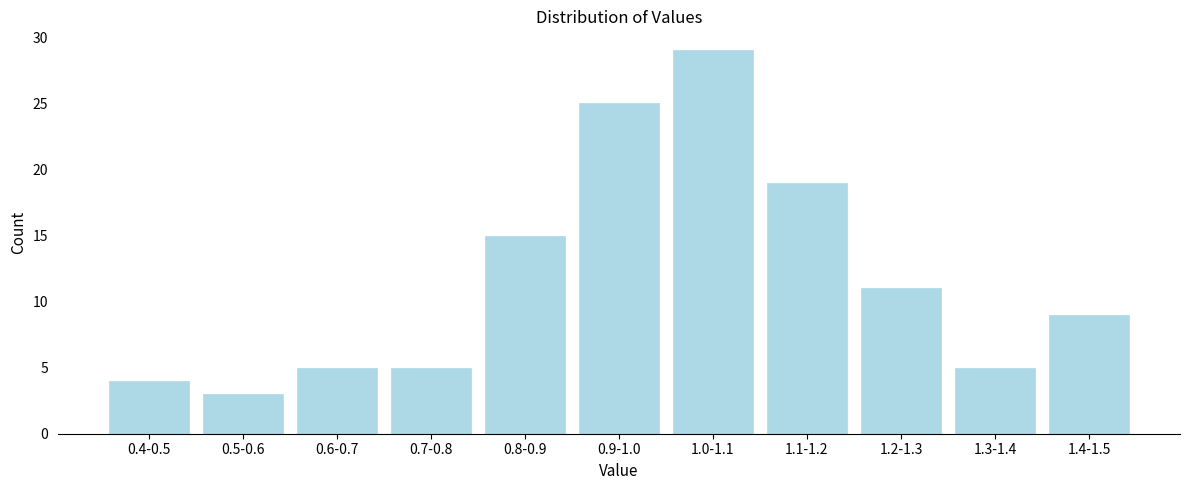

Reading right to left, extract all data points from this chart.

1.4-1.5=9	1.3-1.4=5	1.2-1.3=11	1.1-1.2=19	1.0-1.1=29	0.9-1.0=25	0.8-0.9=15	0.7-0.8=5	0.6-0.7=5	0.5-0.6=3	0.4-0.5=4